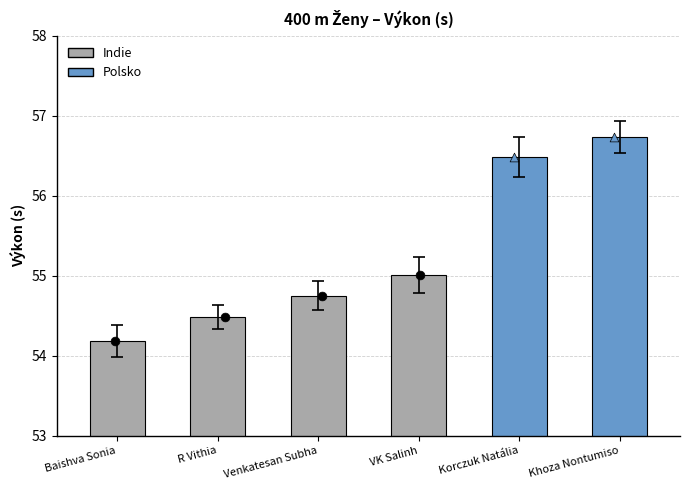

What is the ratio of the value at Baishva Sonia to the value at Korczuk Natália?

1.0